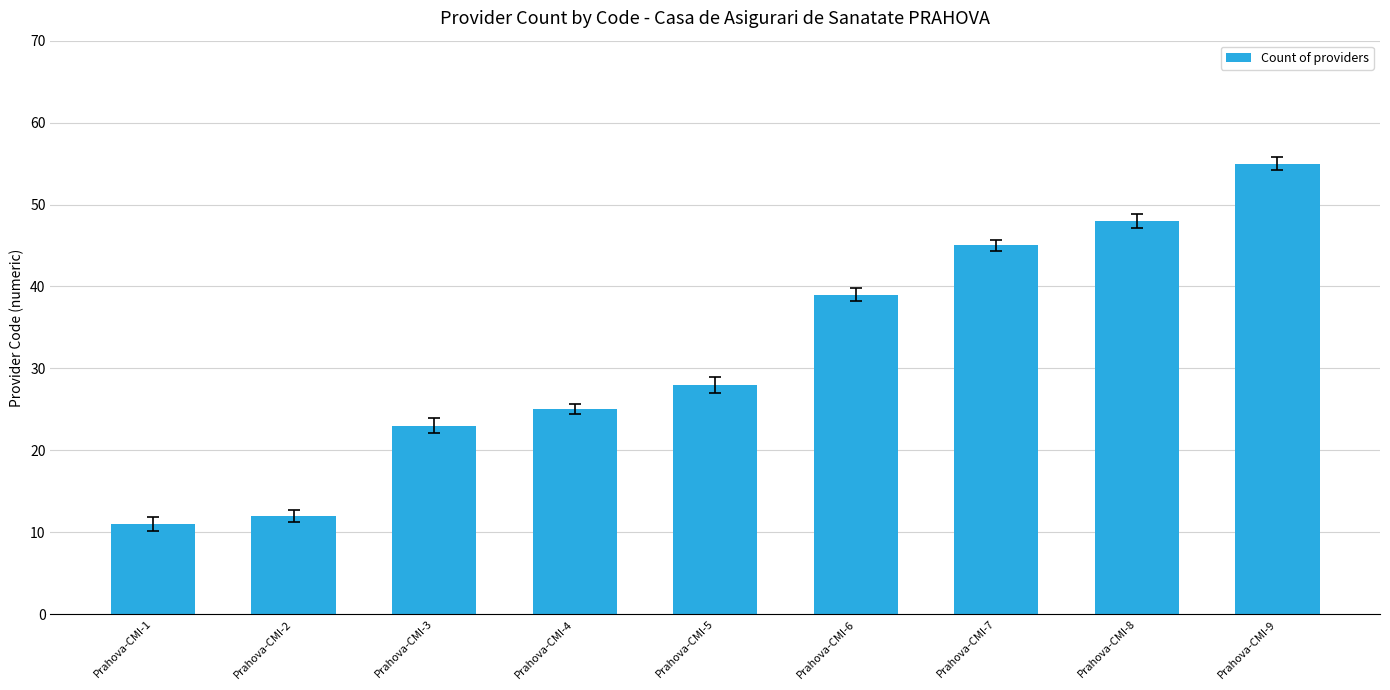

What is the average value?

32